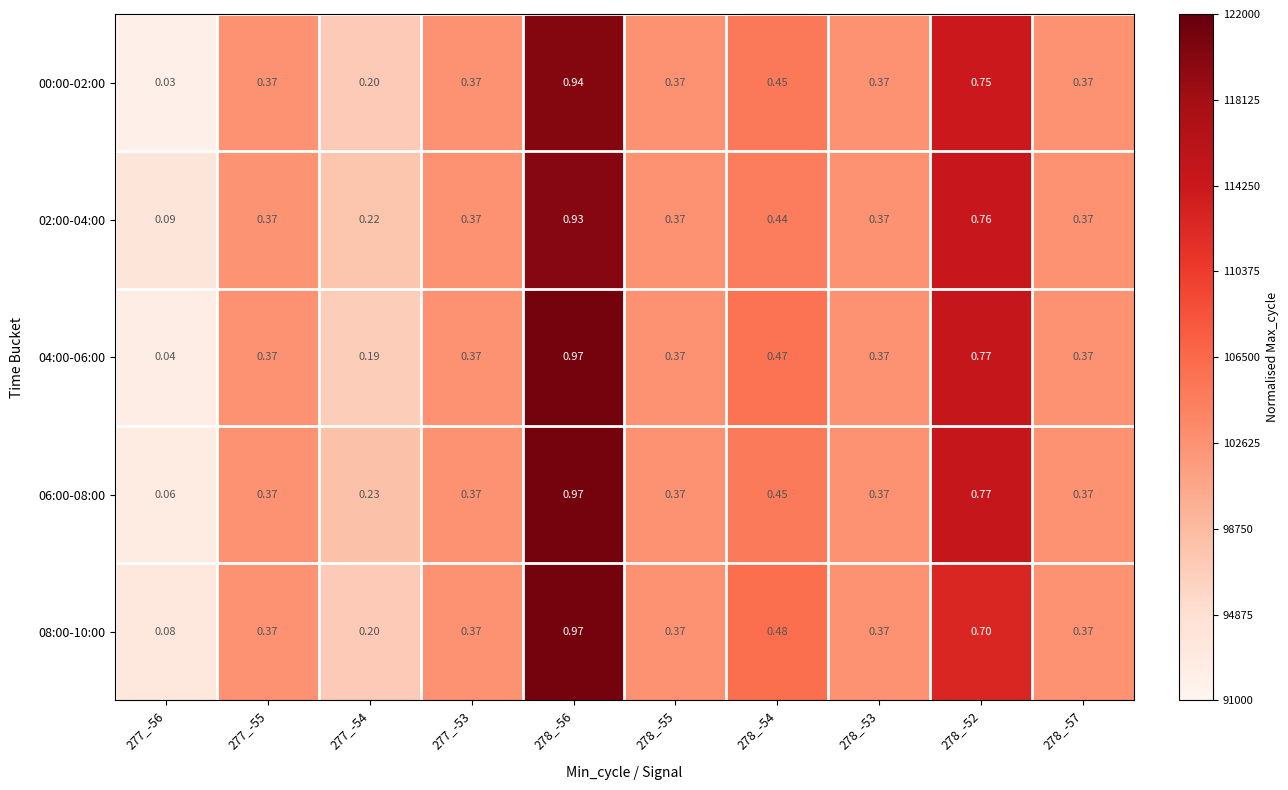

Reading left to right, transcribe all the data shown in this chart.

00:00-02:00: 277_-56=0.0	277_-55=0.4	277_-54=0.2	277_-53=0.4	278_-56=0.9	278_-55=0.4	278_-54=0.5	278_-53=0.4	278_-52=0.8	278_-57=0.4
02:00-04:00: 277_-56=0.1	277_-55=0.4	277_-54=0.2	277_-53=0.4	278_-56=0.9	278_-55=0.4	278_-54=0.4	278_-53=0.4	278_-52=0.8	278_-57=0.4
04:00-06:00: 277_-56=0.0	277_-55=0.4	277_-54=0.2	277_-53=0.4	278_-56=1.0	278_-55=0.4	278_-54=0.5	278_-53=0.4	278_-52=0.8	278_-57=0.4
06:00-08:00: 277_-56=0.1	277_-55=0.4	277_-54=0.2	277_-53=0.4	278_-56=1.0	278_-55=0.4	278_-54=0.5	278_-53=0.4	278_-52=0.8	278_-57=0.4
08:00-10:00: 277_-56=0.1	277_-55=0.4	277_-54=0.2	277_-53=0.4	278_-56=1.0	278_-55=0.4	278_-54=0.5	278_-53=0.4	278_-52=0.7	278_-57=0.4